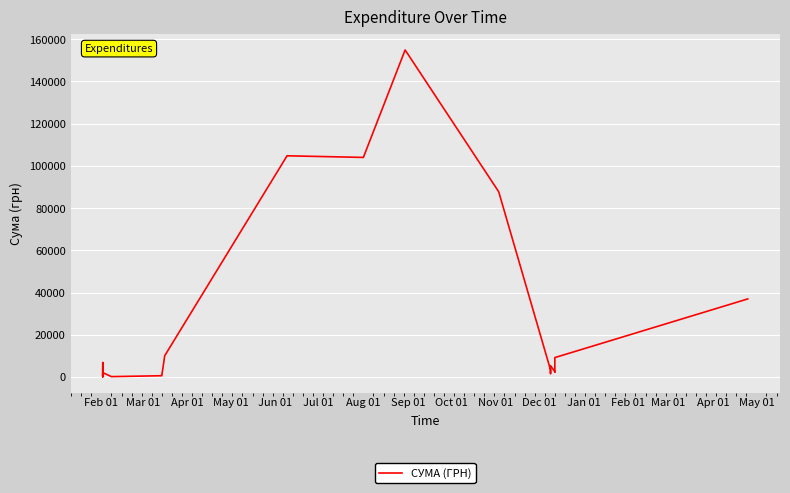

How many interior local valleys (lower than both neighbors) does the data have?

13